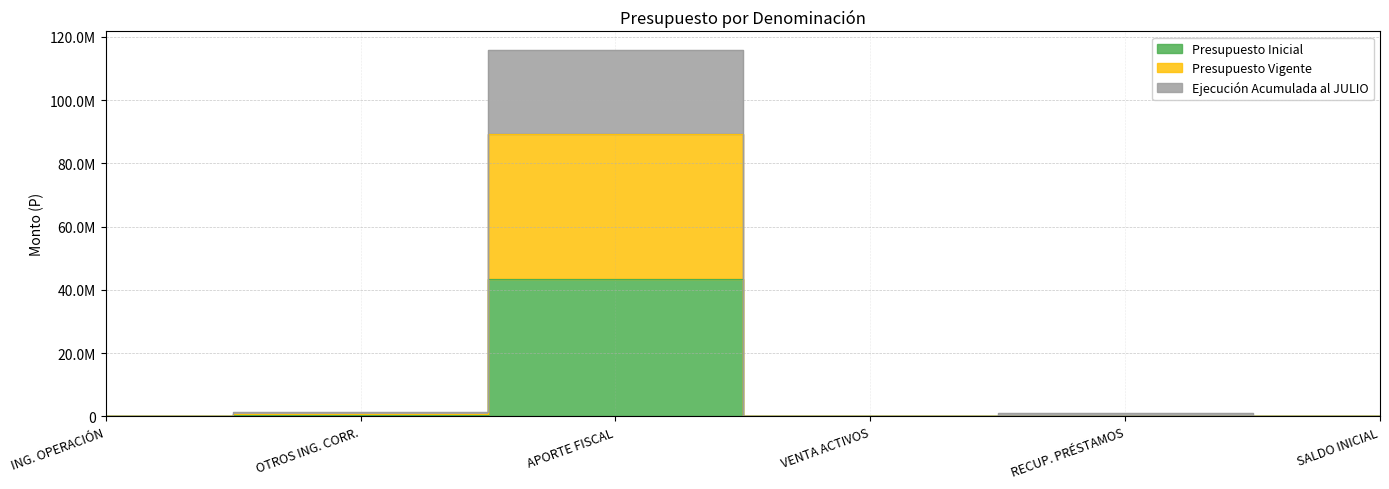

What is the maximum value shown in the chart?

115878768